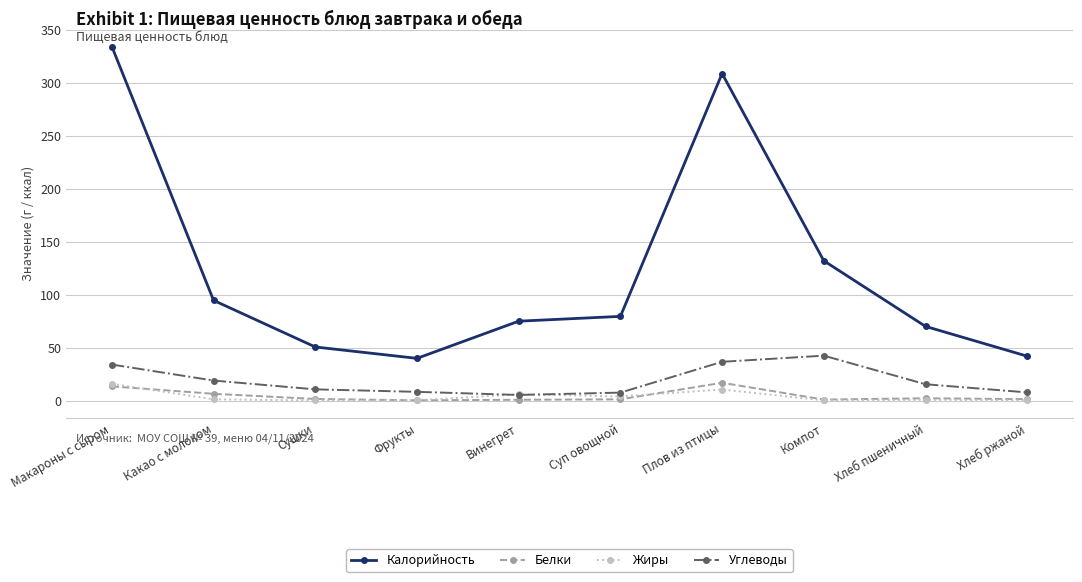

What is the label of the 9th point from the right?

Какао с молоком